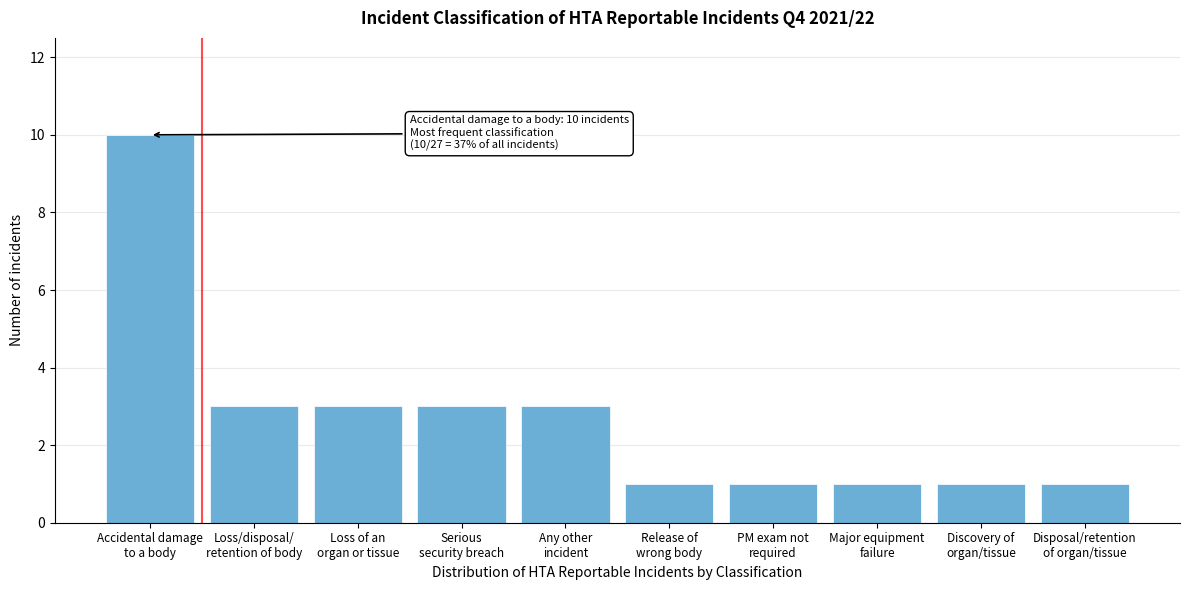

Reading right to left, list all the values displayed in this chart.

1	1	1	1	1	3	3	3	3	10